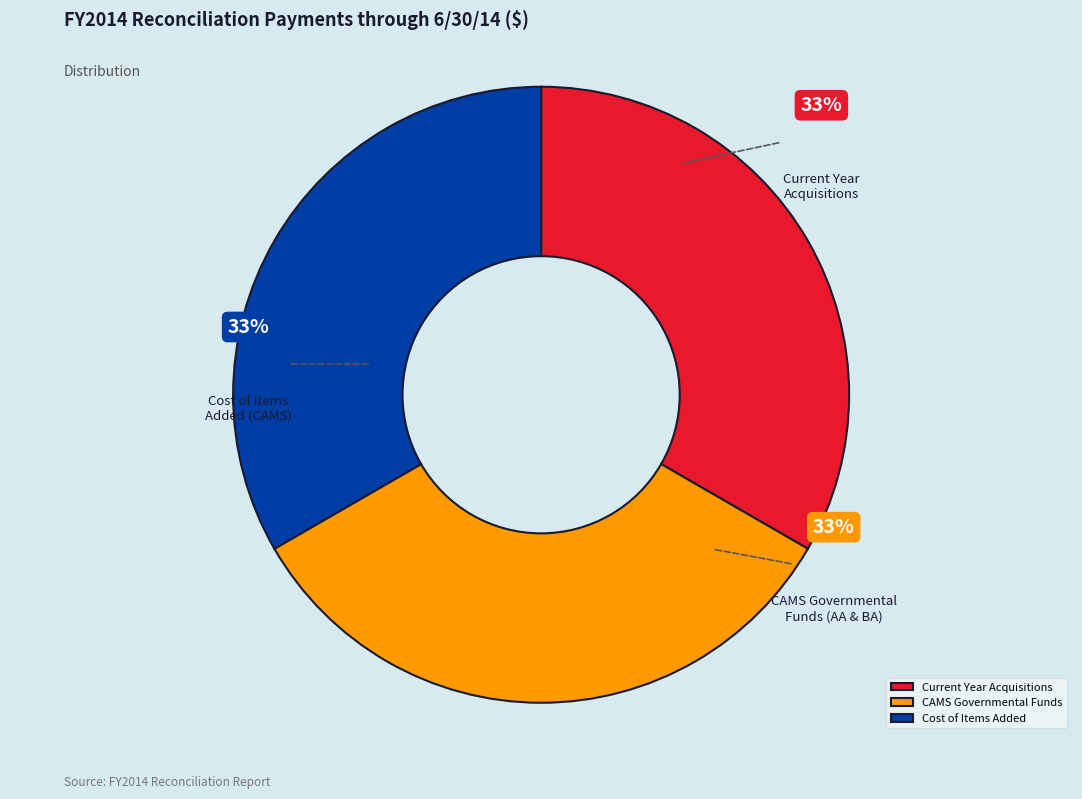

True or false: Current Year Acquisitions accounts for 40% of the total.

False